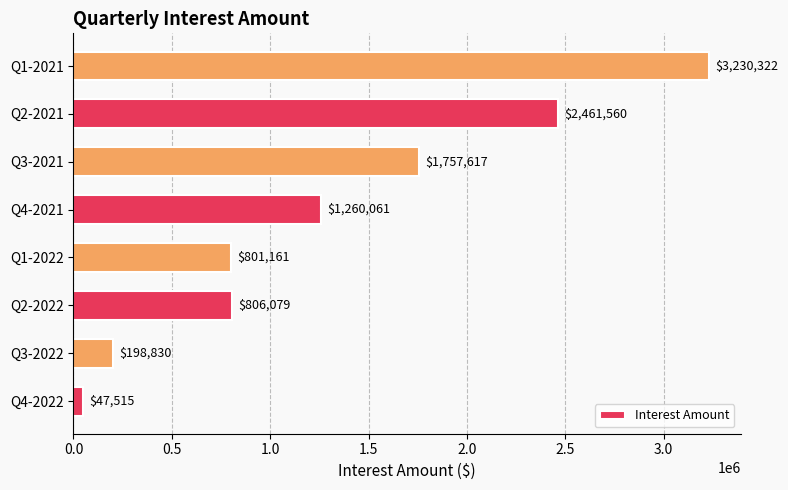

Are the bars horizontal?

Yes